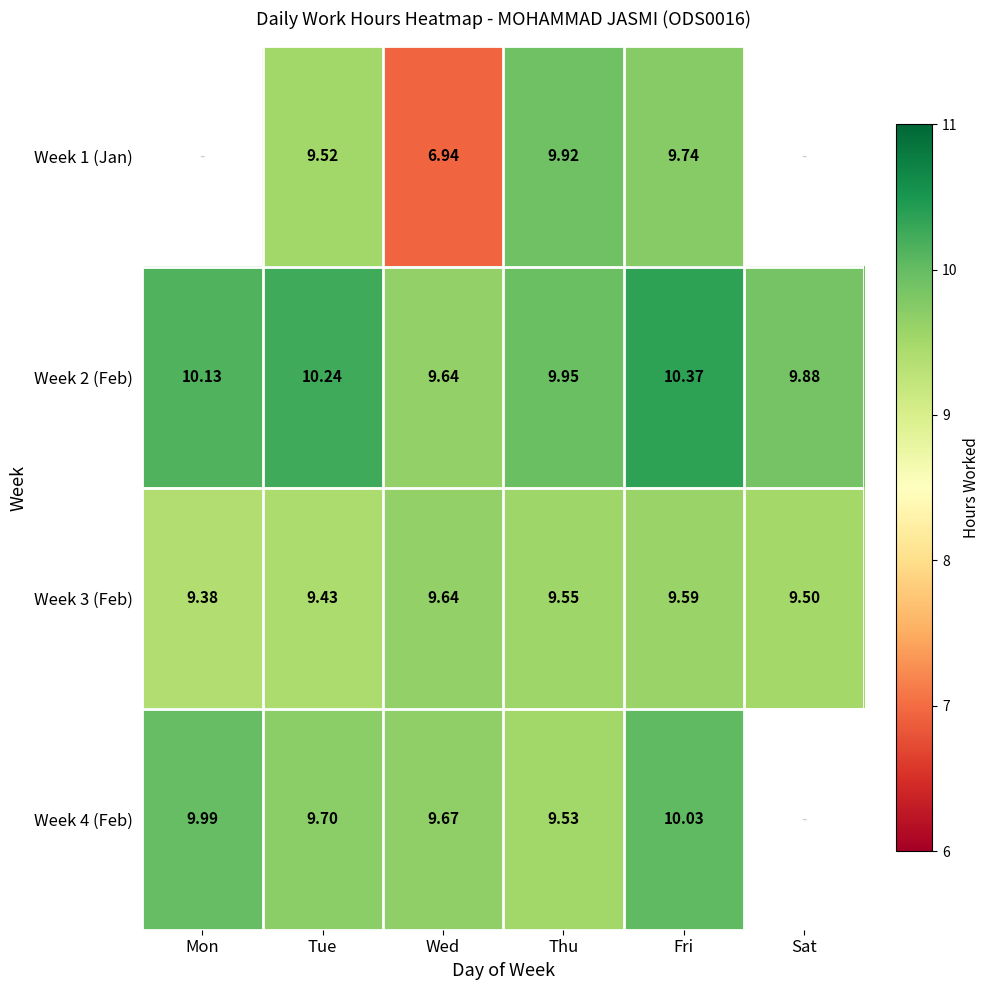

Which series changed the most between Thu and Fri?

Week 4 (Feb)